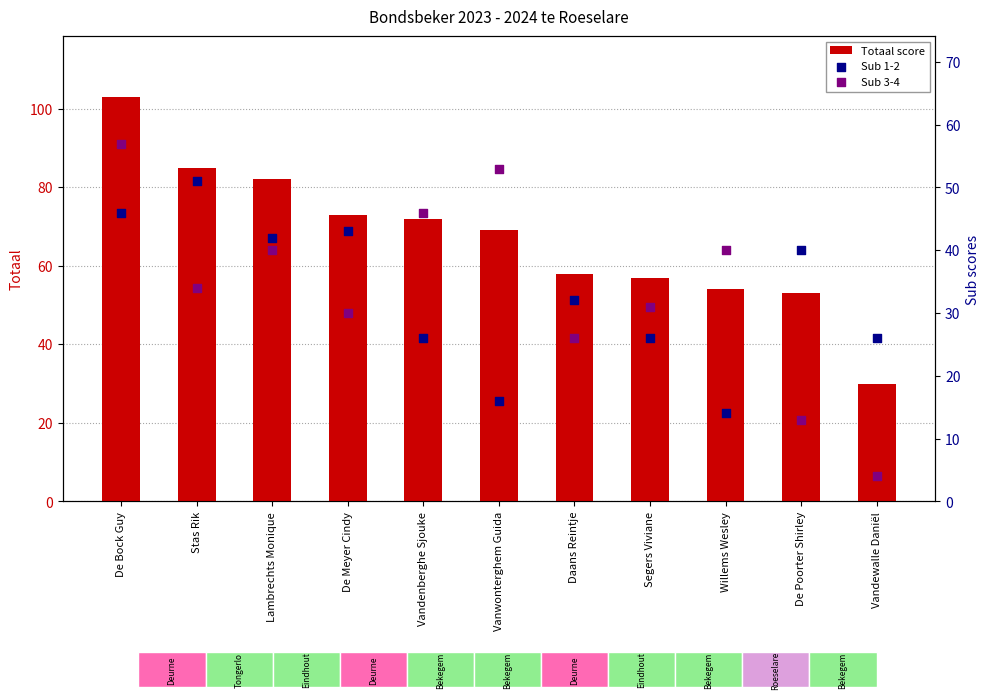

Is the value of Sub 3-4 at Vandenberghe Sjouke greater than the value of Totaal score at De Poorter Shirley?

No